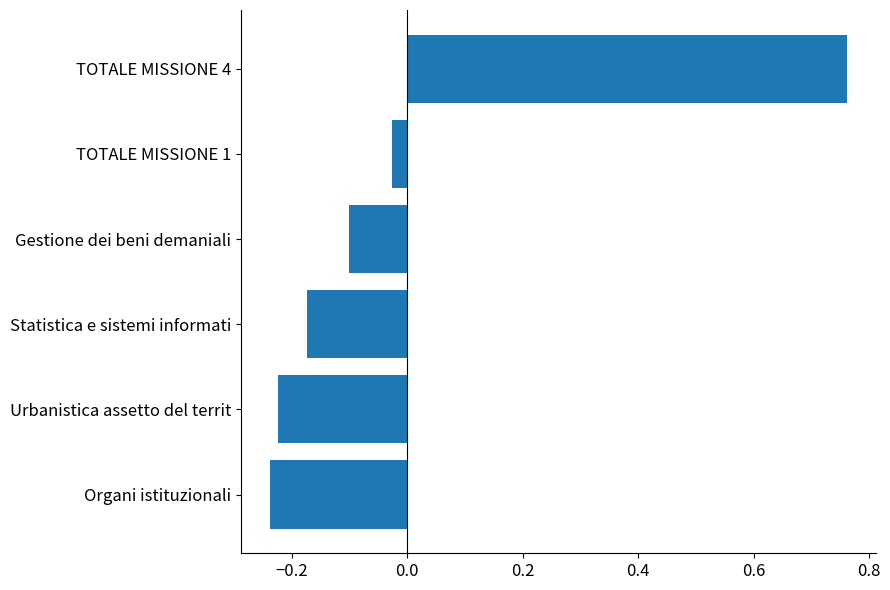

List the labels in order of value, smallest first.

Organi istituzionali, Urbanistica assetto del territ, Statistica e sistemi informati, Gestione dei beni demaniali, TOTALE MISSIONE 1, TOTALE MISSIONE 4